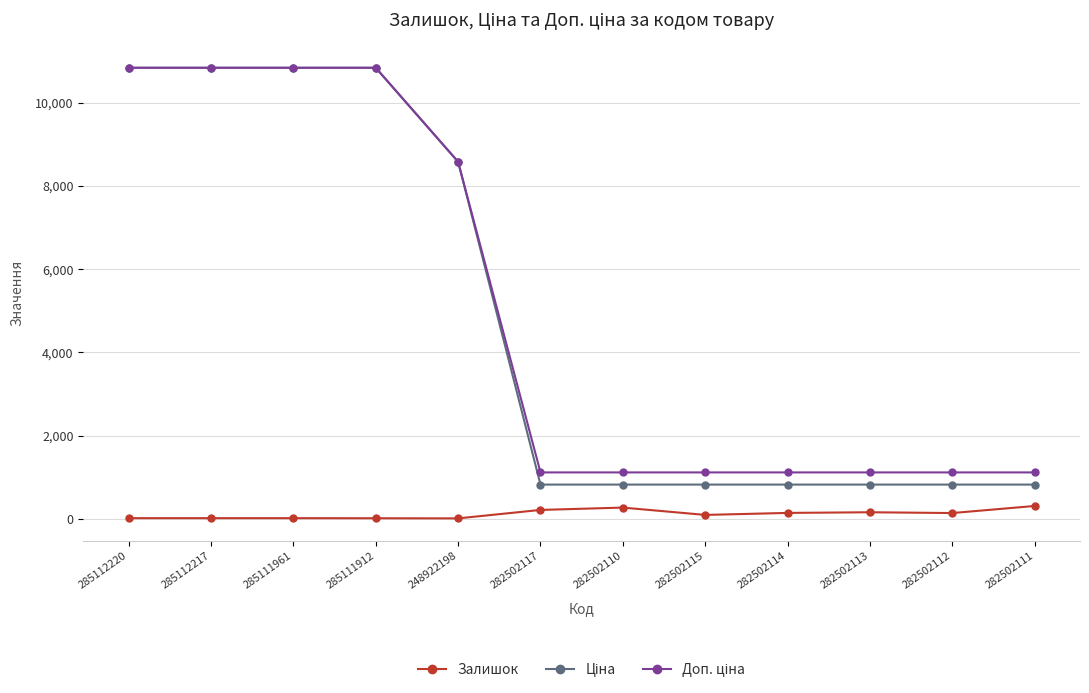

What is the greatest value displayed?

10840.1